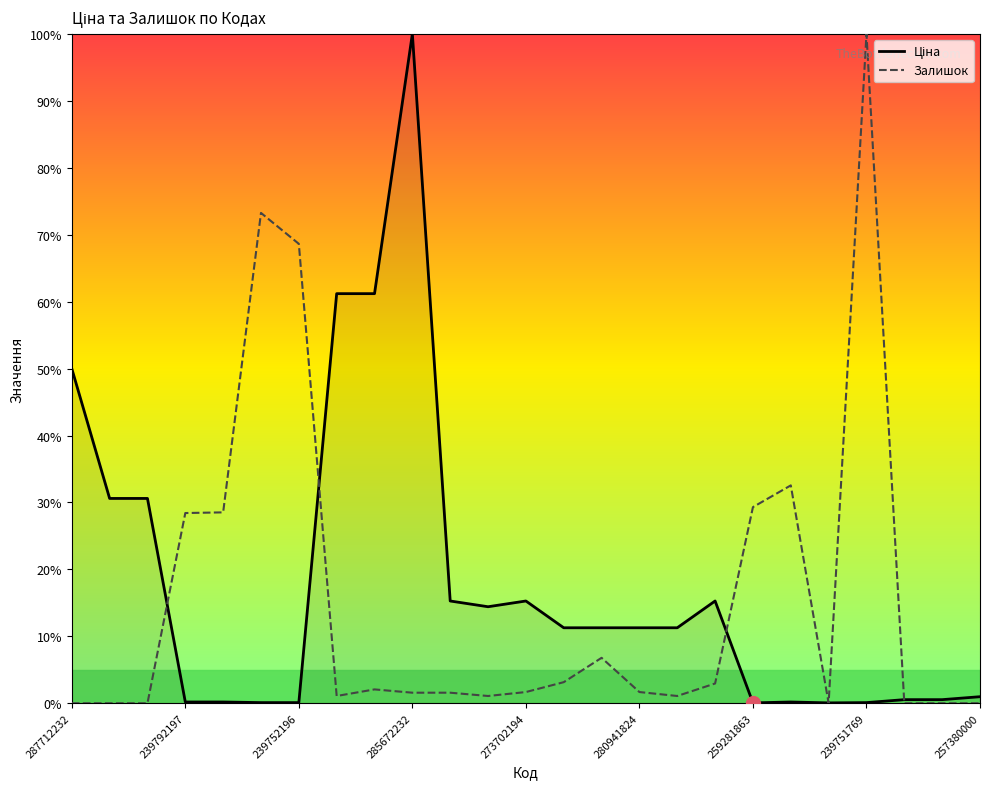

At how many categories does at least one series exceed 0?

25